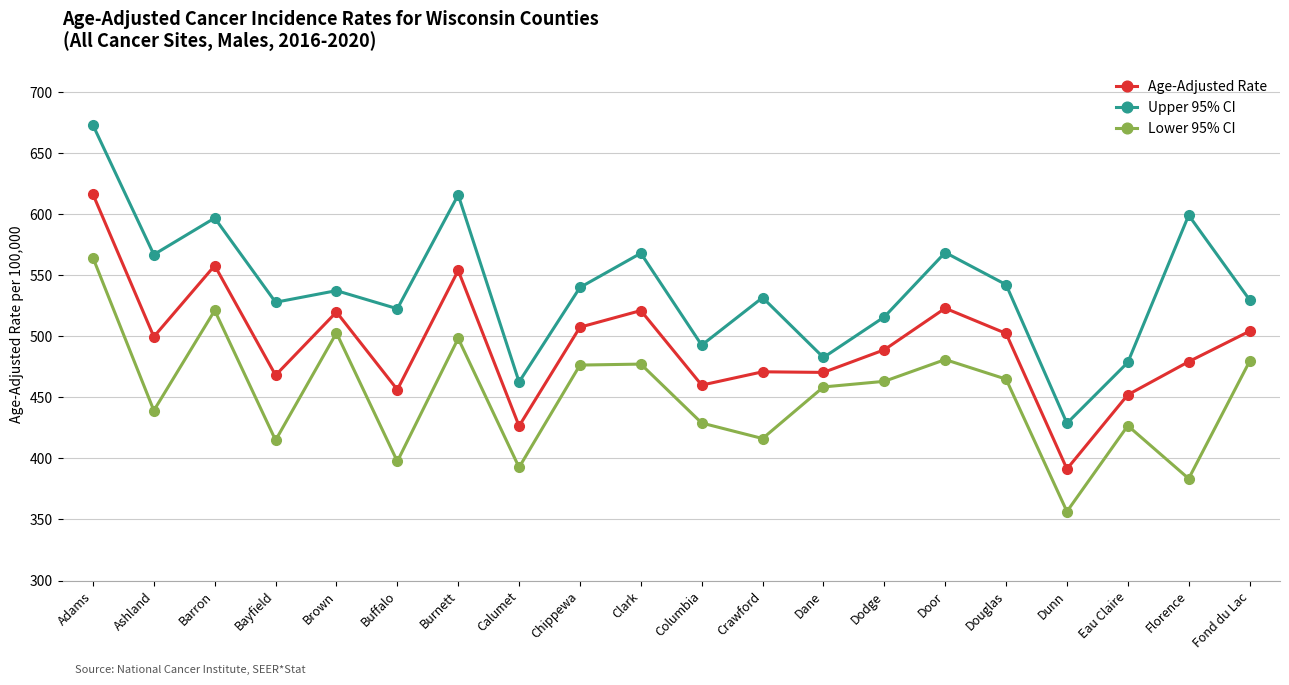

At Eau Claire, list the series in order from largest to smallest.

Upper 95% CI, Age-Adjusted Rate, Lower 95% CI